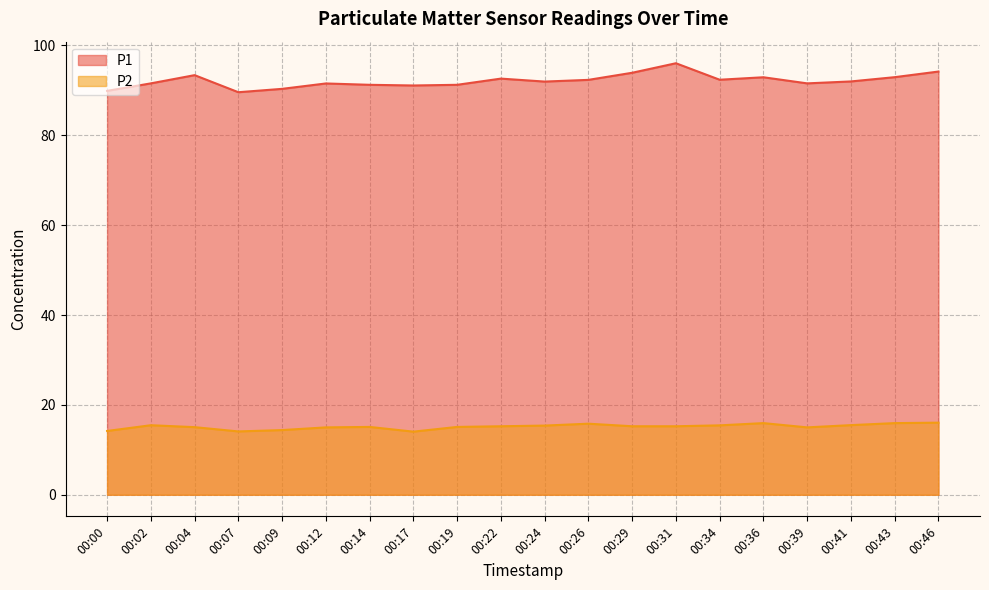

Which series has the largest range (max minus min)?

P1